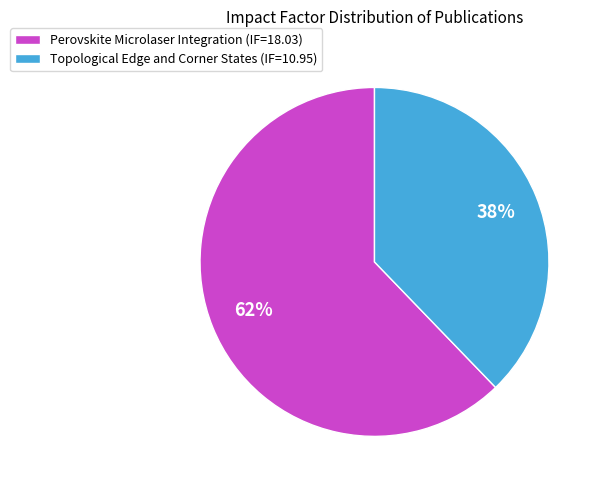

True or false: Topological Edge and Corner States accounts for 44% of the total.

False